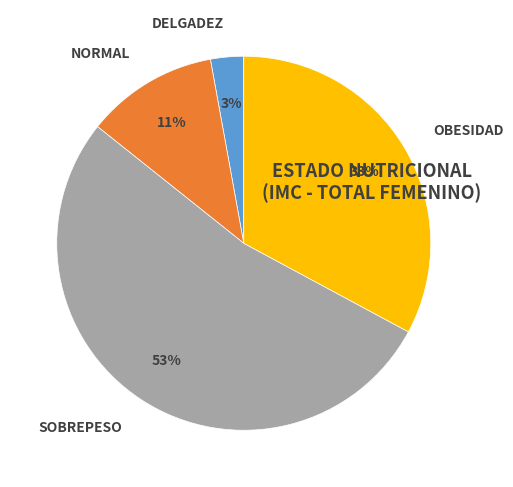

Count the number of slices in the pie.

4